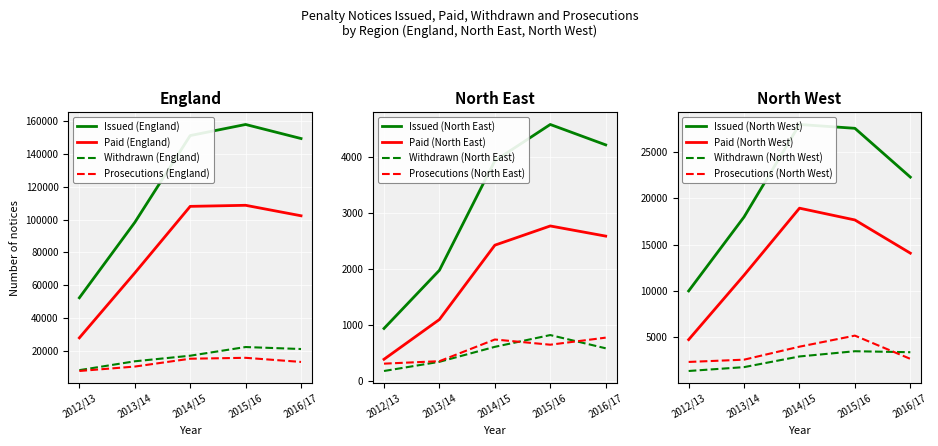

What position from the right is 2013/14?

4